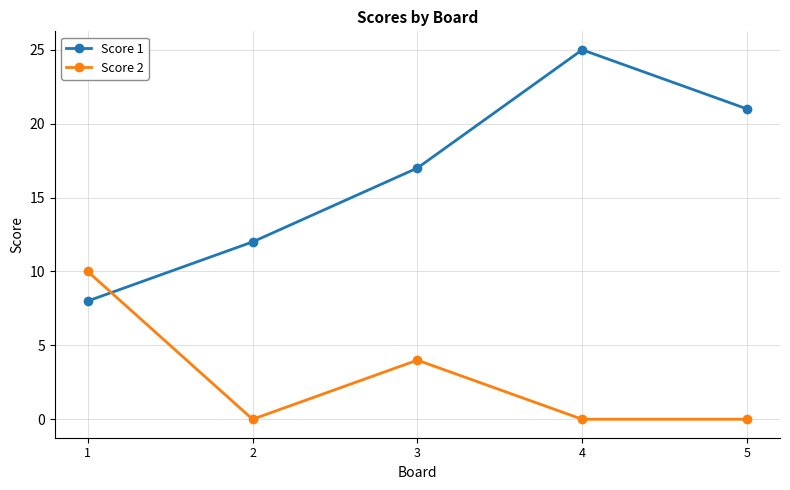

Between 2 and 4, which series saw the biggest shift?

Score 1